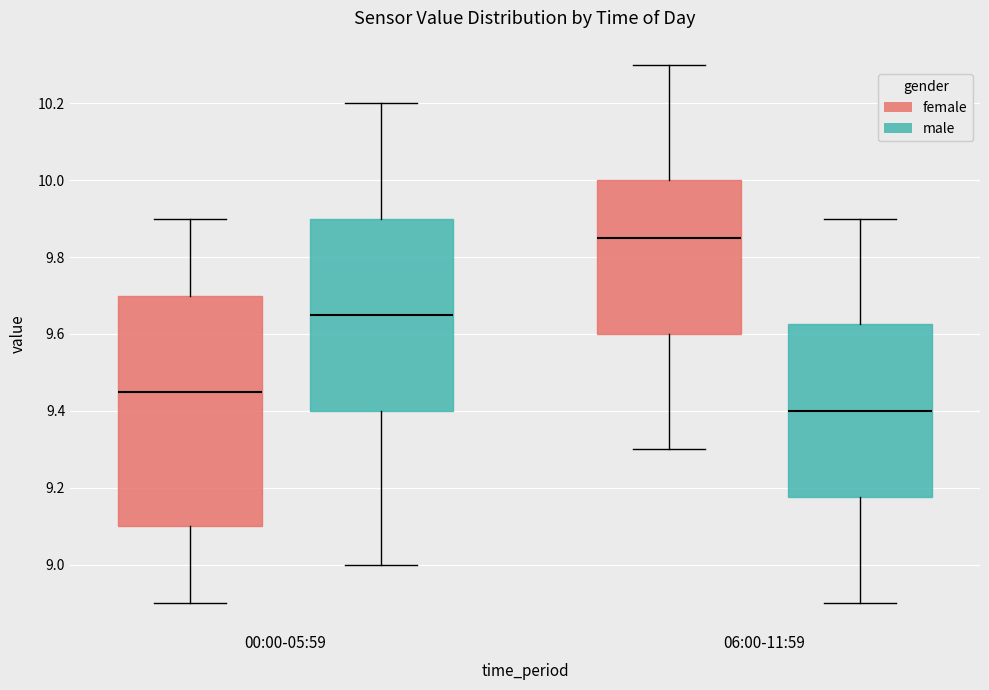

Where does the median line of the box for 00:00-05:59 (female) sit on the y-axis? The values are not printed on the chart, so give them approximately, as read against the axis.

9.46